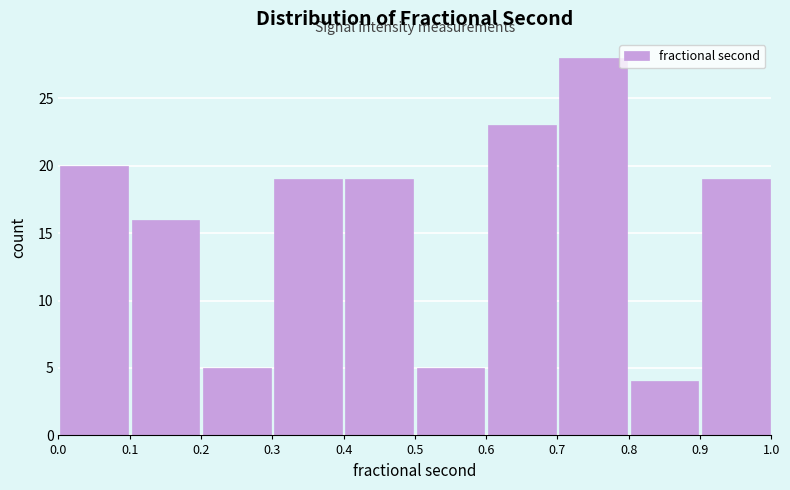

Which range on the x-axis has the tallest bar?

0.7 to 0.8